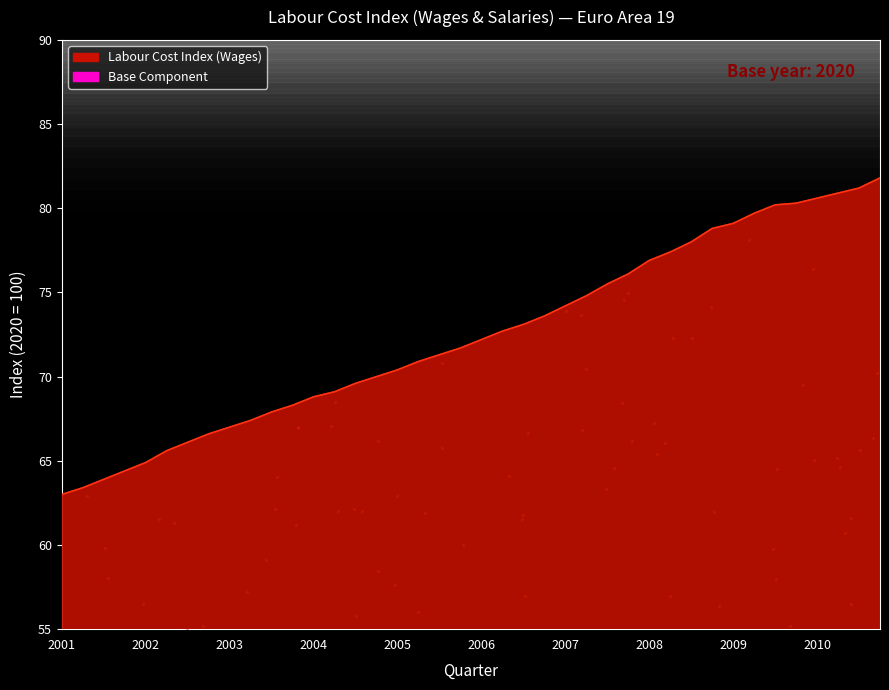

What is the change in value from 2004-Q3 to 2010-Q2?

+11.3